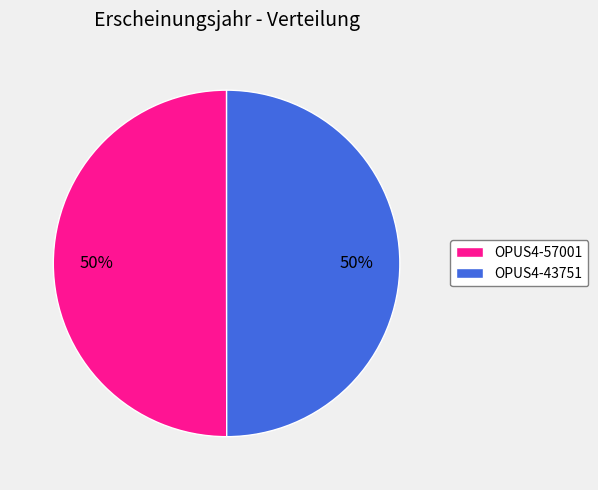

Combined, do OPUS4-57001 and OPUS4-43751 account for over 50%?

Yes